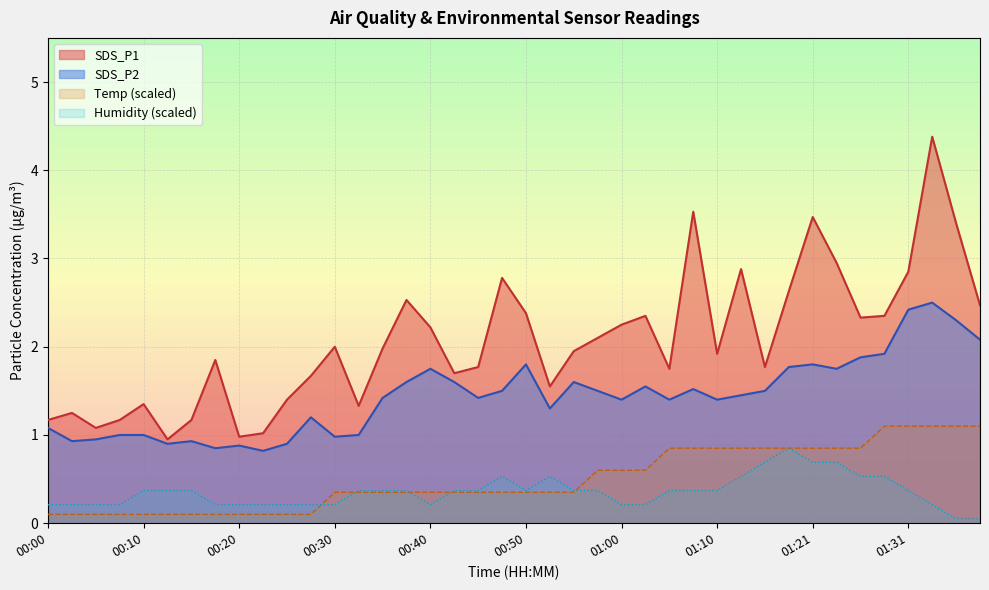

True or false: SDS_P2 and SDS_P1 intersect in this chart.

False